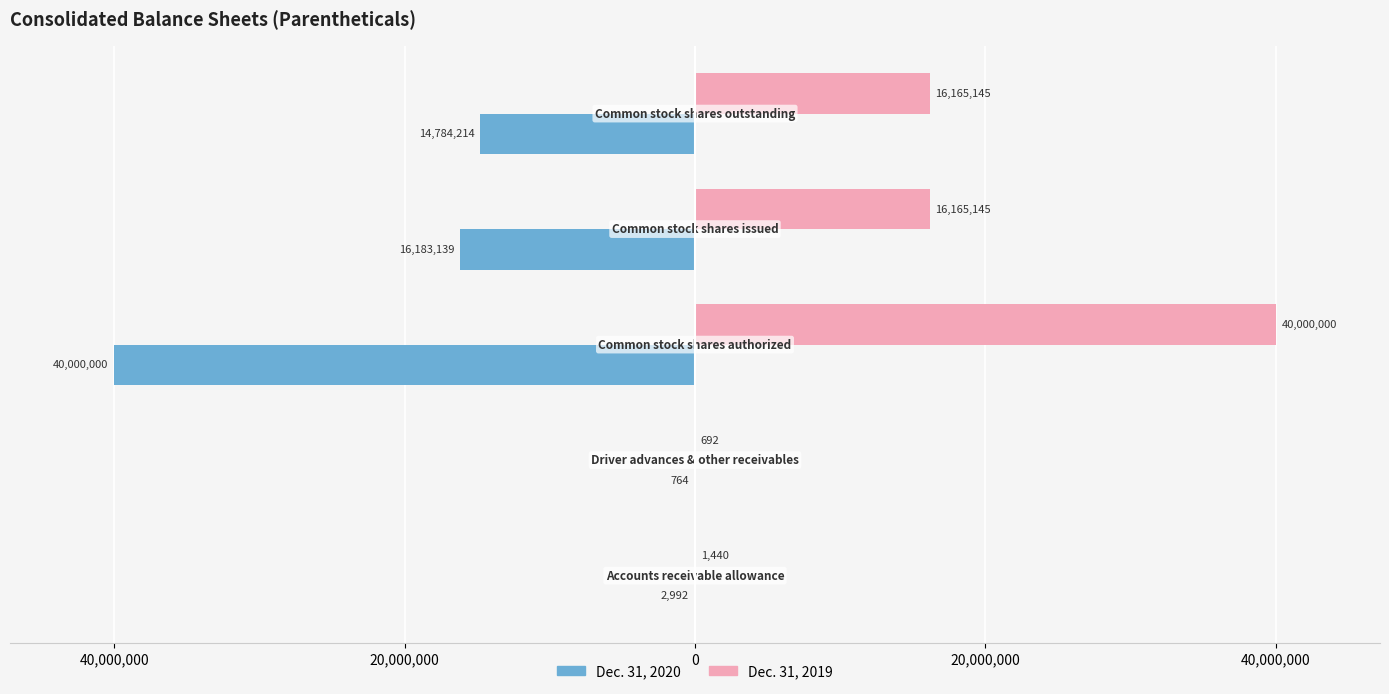

What are all the series names shown in the legend?

Dec. 31, 2020, Dec. 31, 2019